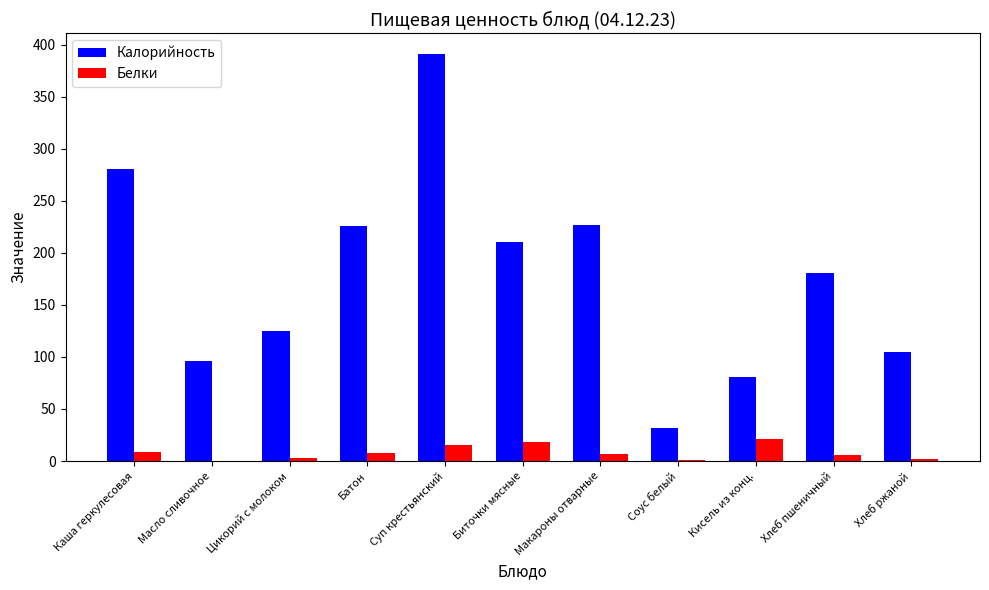

True or false: Калорийность has a value of 125.0 at Цикорий с молоком.

True